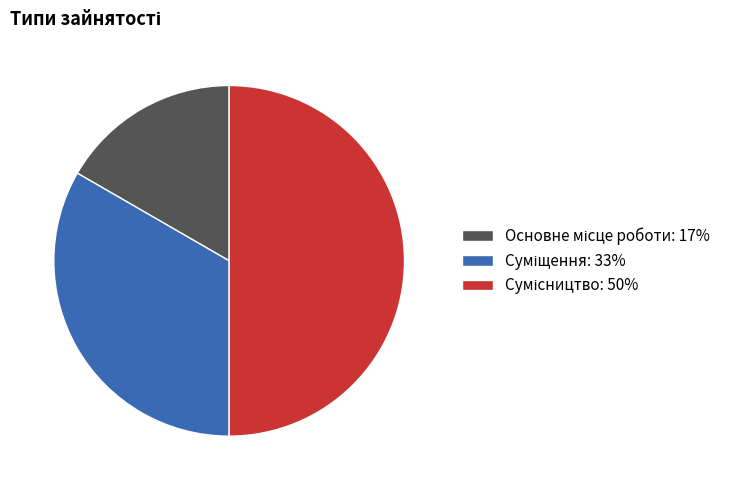

How many segments does this pie chart have?

3